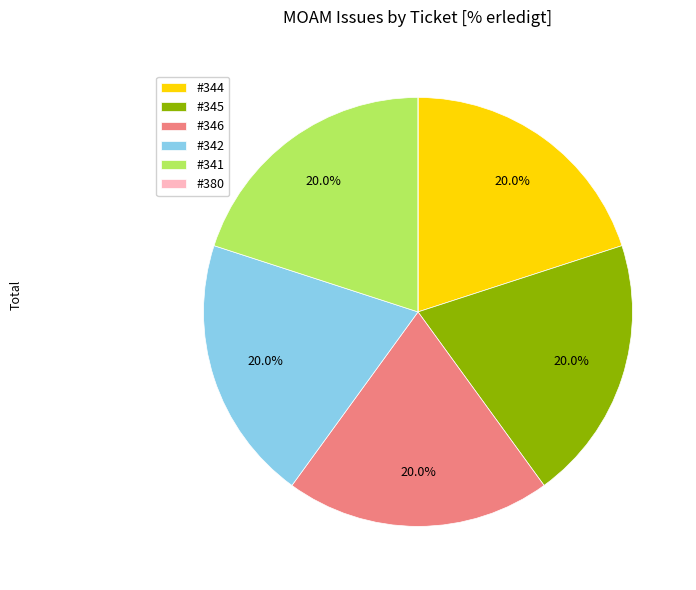

What is the ratio of the value at #342 to the value at #345?

1.0